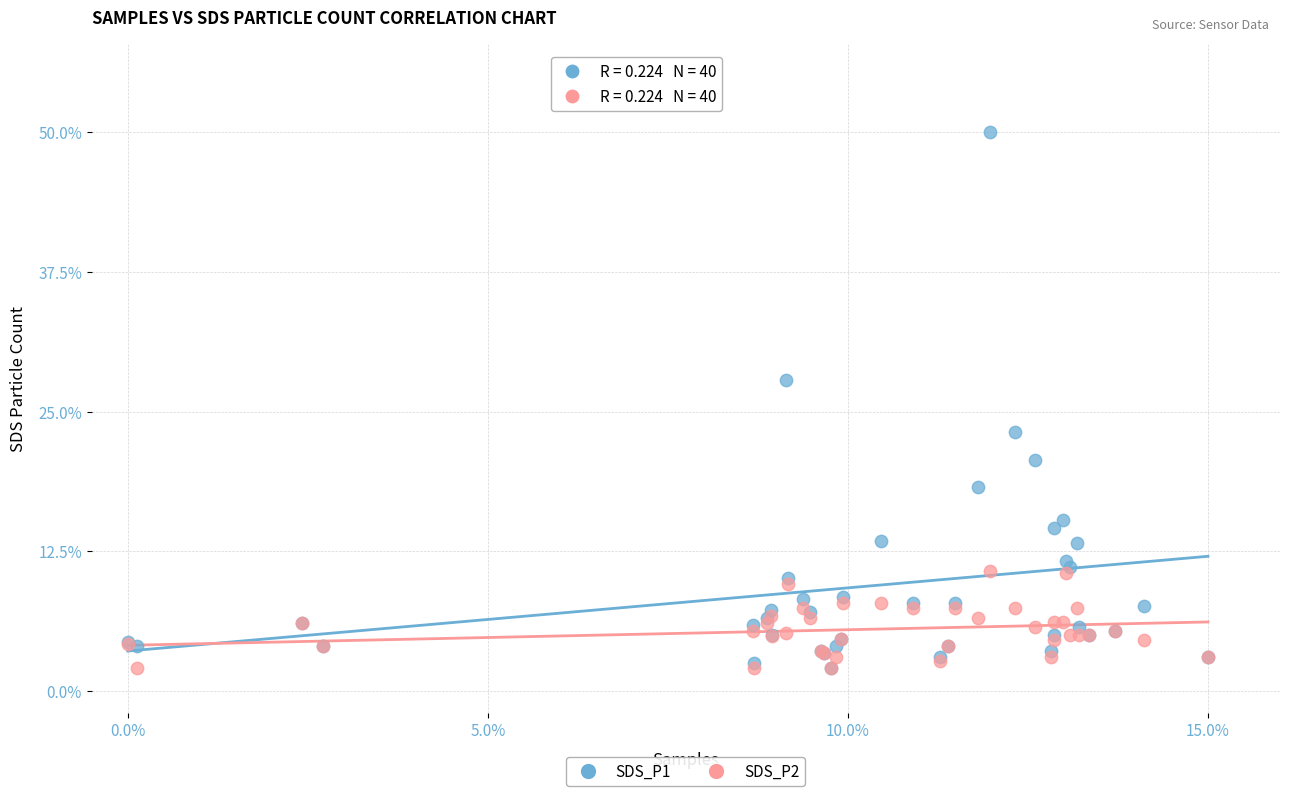

Across all series, what Y value is closest to 26?

27.8